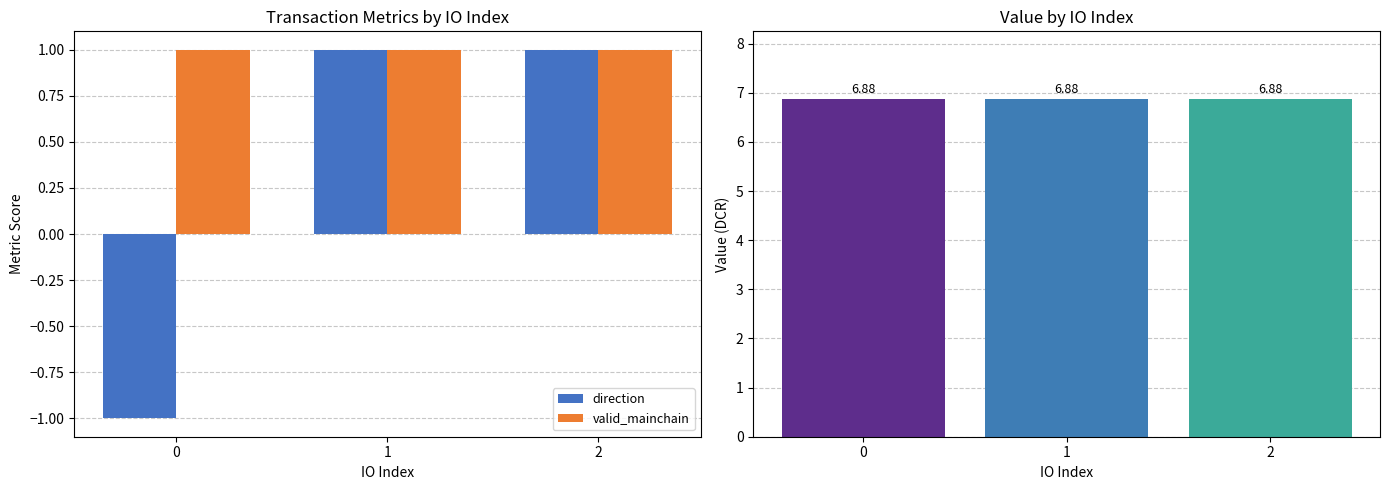

How many values in direction are below zero?

1